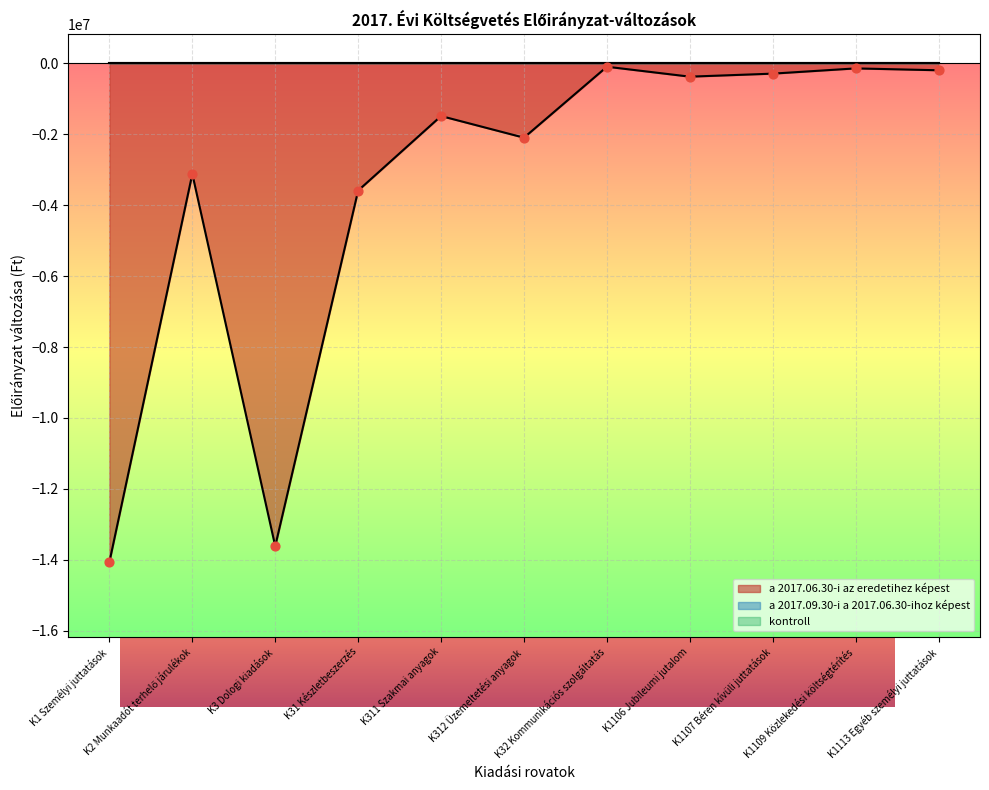

What are all the series names shown in the legend?

a 2017.06.30-i az eredetihez képest, a 2017.09.30-i a 2017.06.30-ihoz képest, kontroll